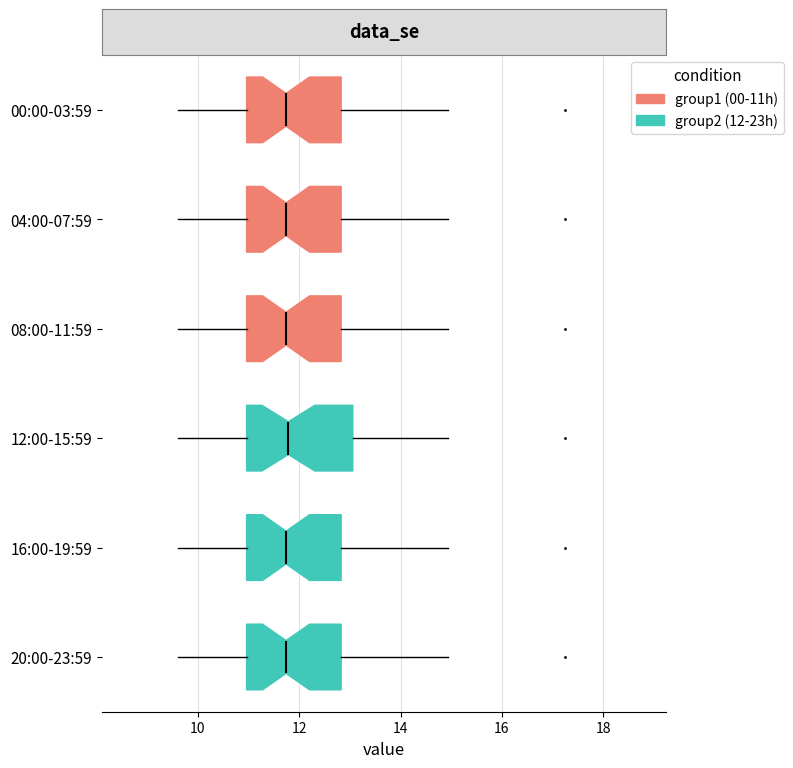

Comparing the boxes themselves (not the whiskers), which one is the widest?

12:00-15:59